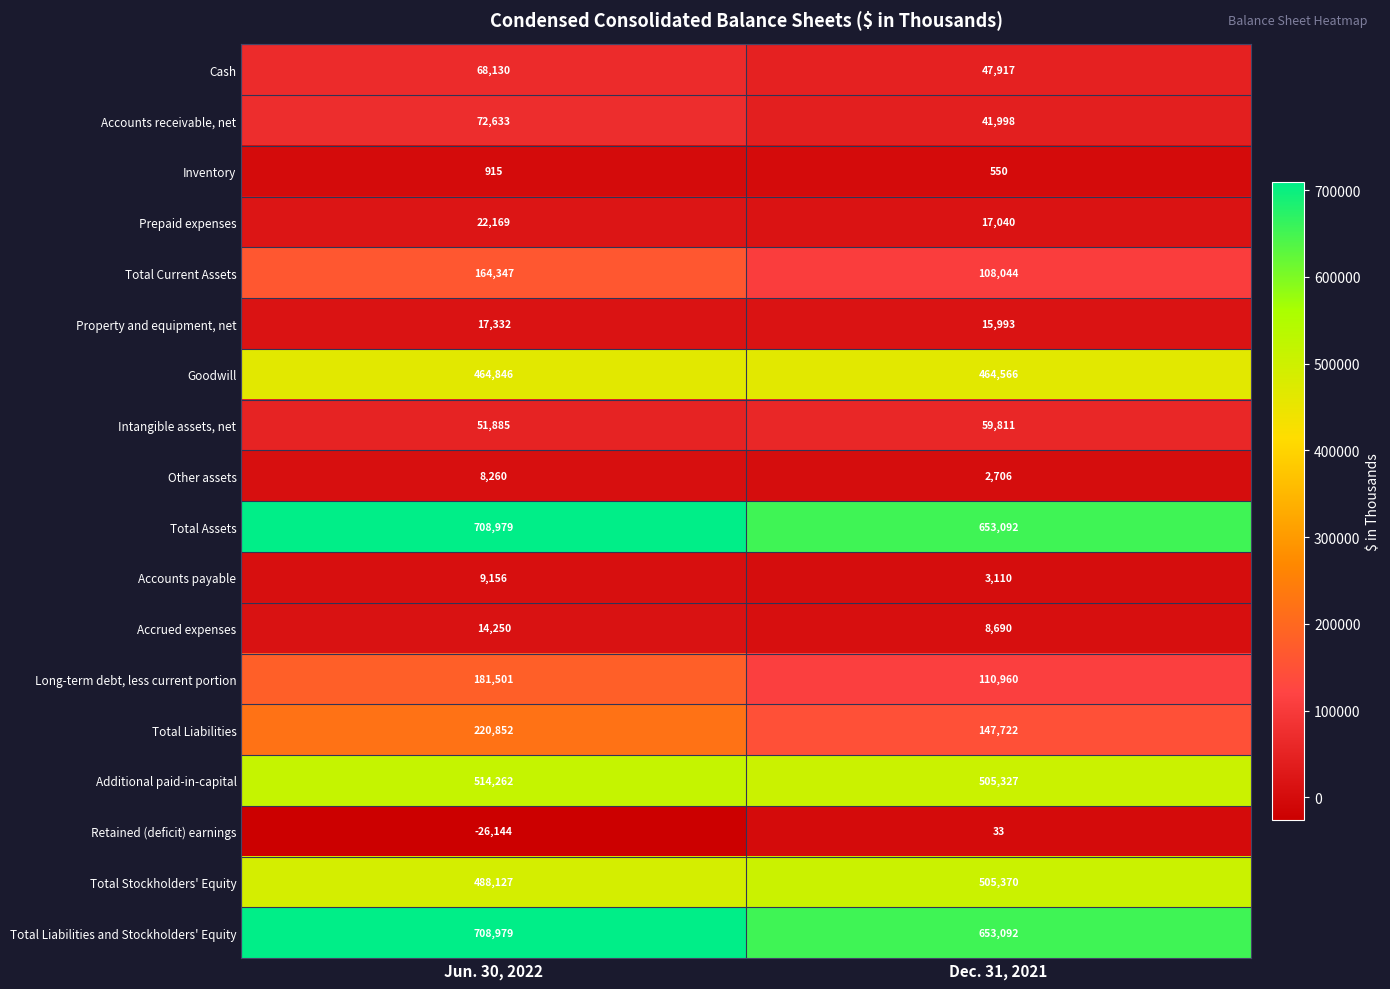

What is the difference between the Intangible assets, net values at Dec. 31, 2021 and Jun. 30, 2022?

7926